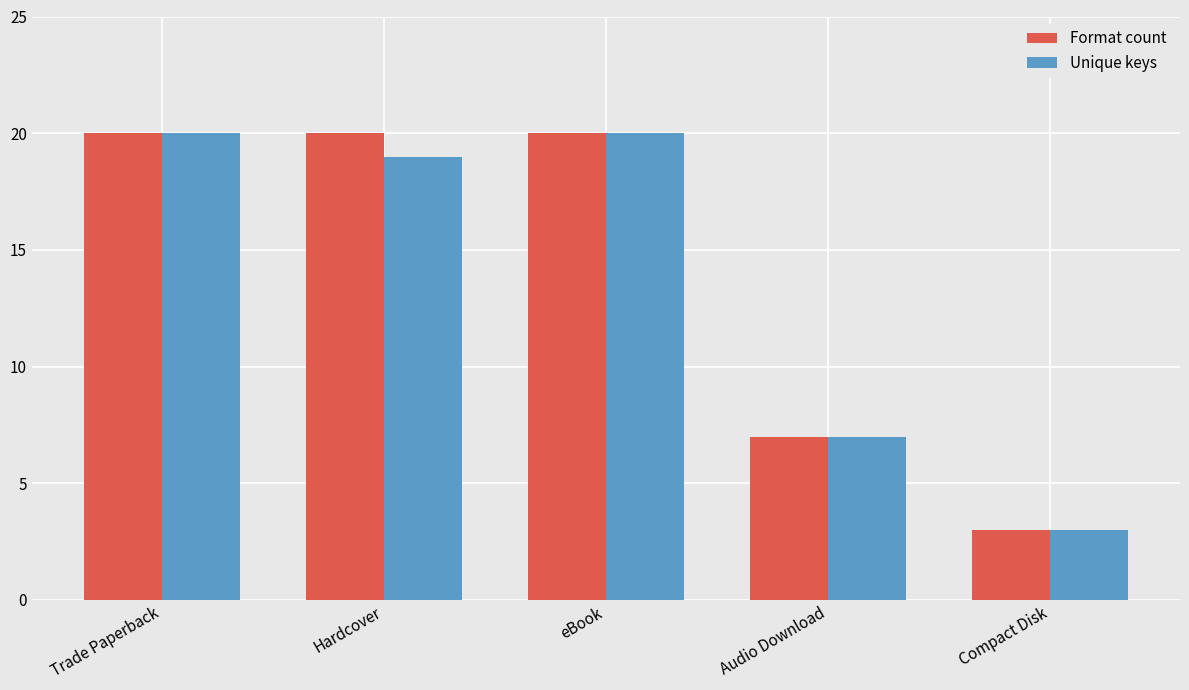

Reading left to right, what are all the values shown in this chart?

Format count: 20	20	20	7	3
Unique keys: 20	19	20	7	3